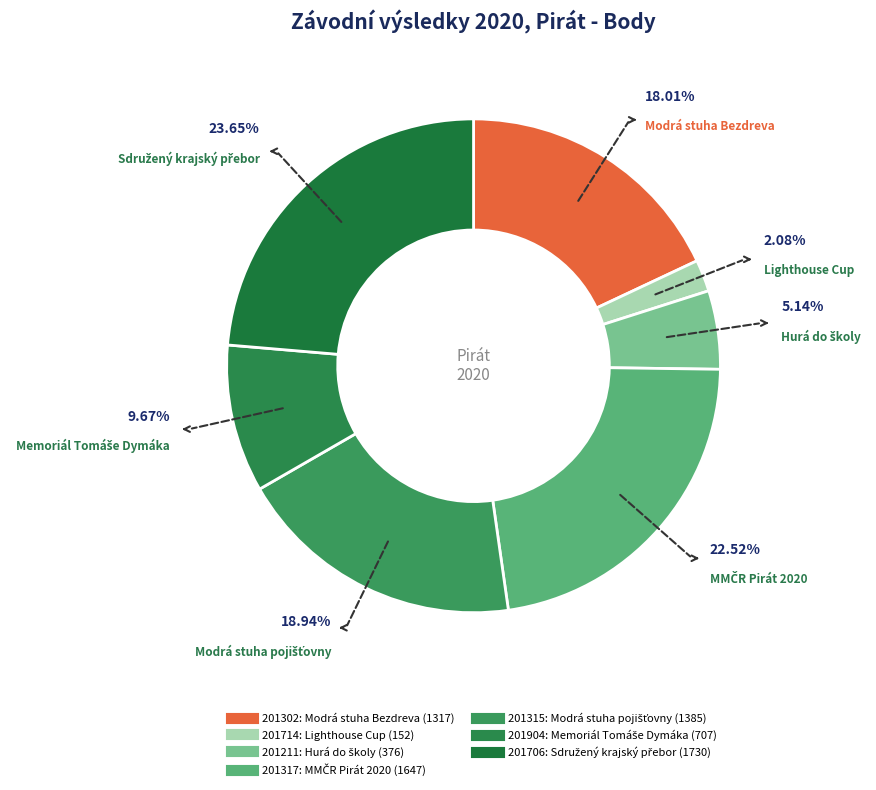

Which has a higher value, 201315 or 201714?

201315